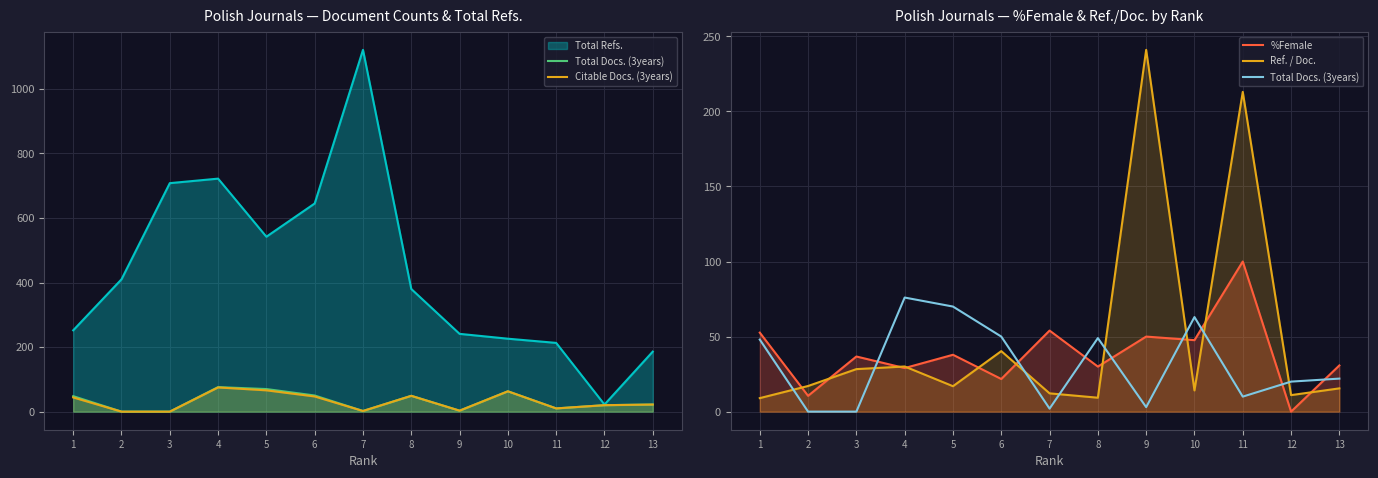

Where does the Total Docs. (3years) series first go above 22?

1